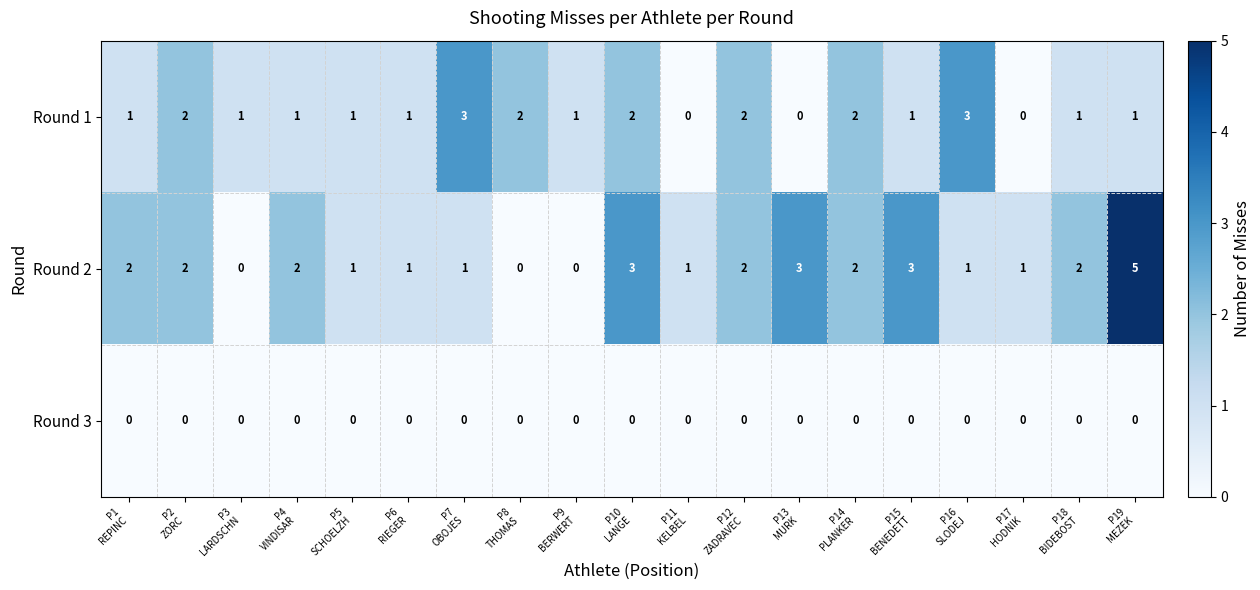

Rank the series by their maximum value, from lowest to highest.

Round 3, Round 1, Round 2